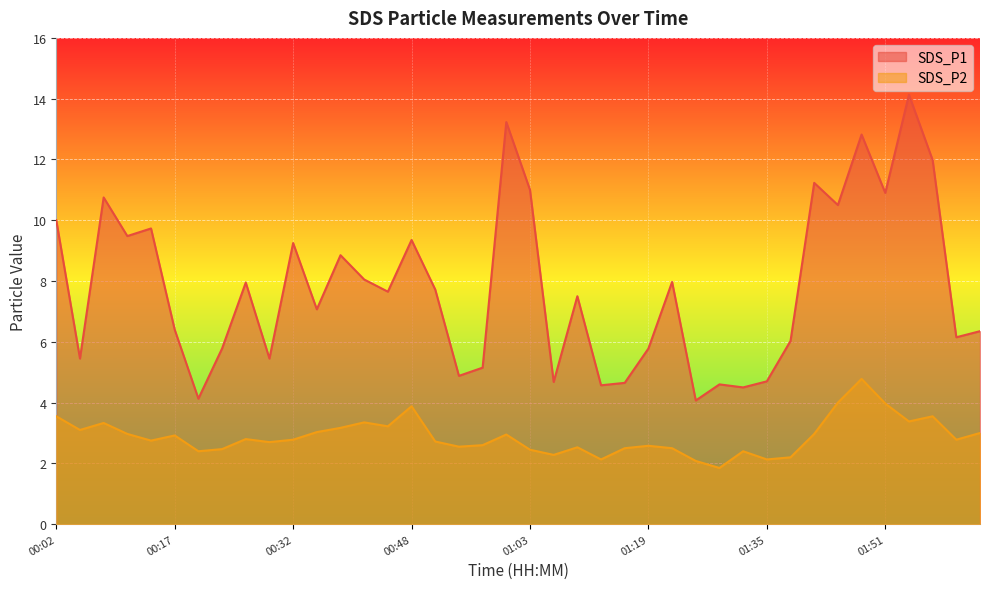

What is the label of the 36th point from the right?

00:14